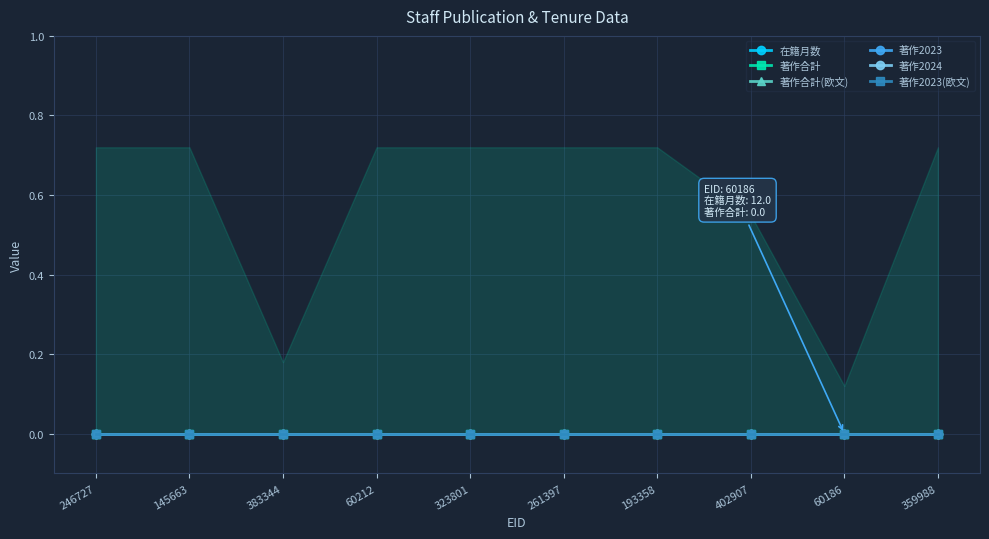

The 著作合計 series shows 0 at 193358. True or false?

True